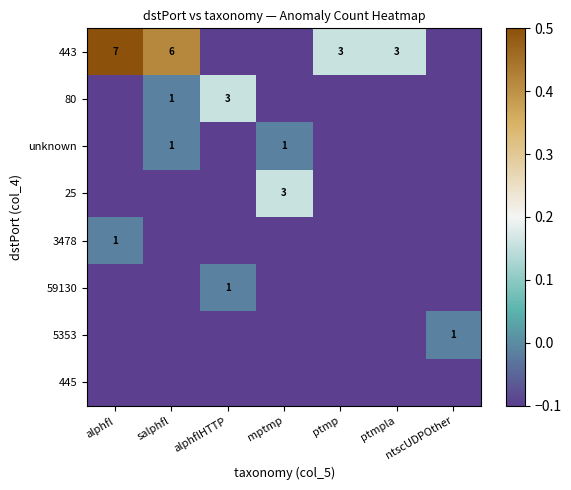

Is it true that 3478 equals 1.5 at alphfl?

False